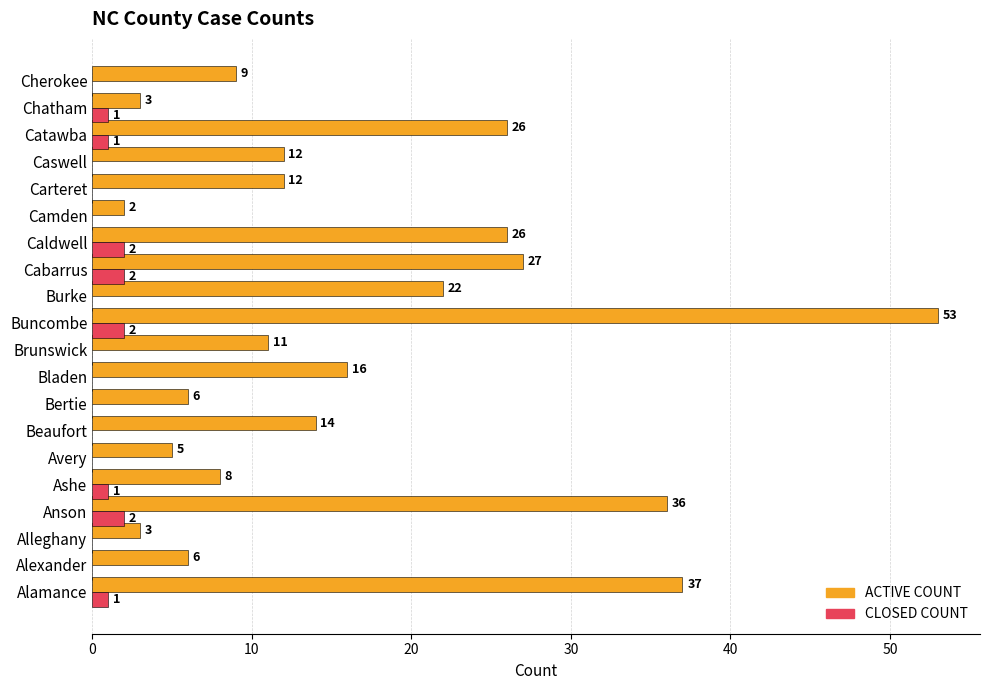

Between Buncombe and Camden, which series saw the biggest shift?

ACTIVE COUNT